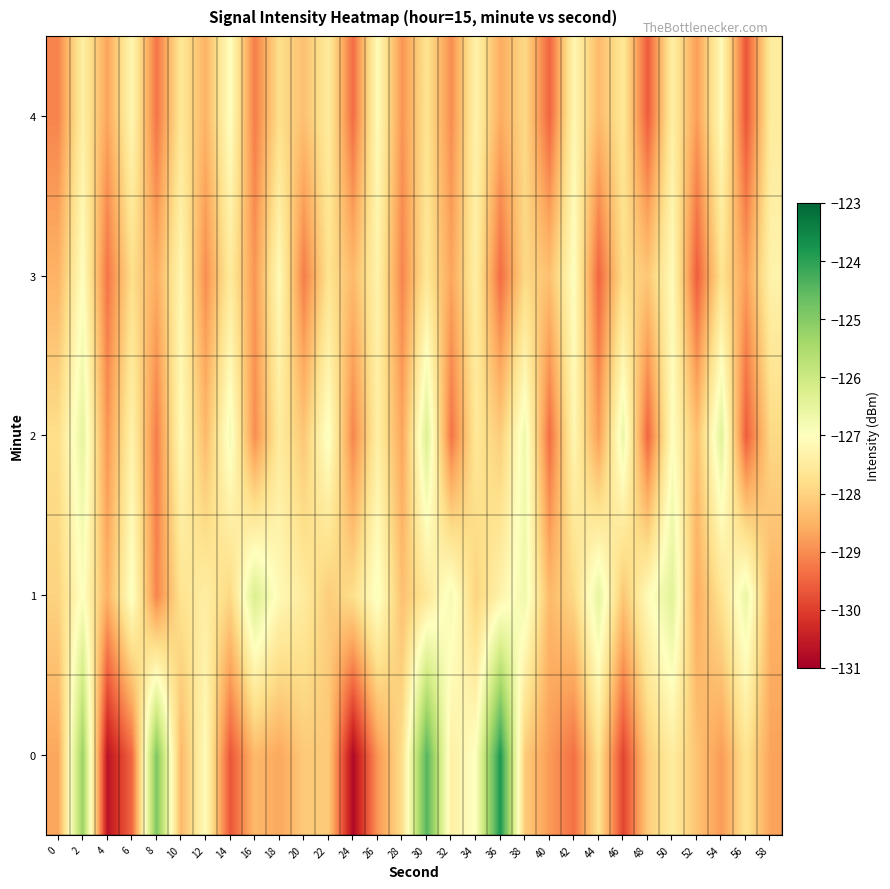

Reading left to right, list all the values displayed in this chart.

0: 0=-128.7	2=-125.3	4=-130.7	6=-129.5	8=-124.9	10=-128.4	12=-127.1	14=-129.7	16=-128.4	18=-128.7	20=-128.2	22=-128.1	24=-130.8	26=-128.9	28=-127.8	30=-124.4	32=-127.4	34=-127.0	36=-123.8	38=-128.1	40=-128.8	42=-129.4	44=-127.7	46=-129.9	48=-128.1	50=-127.5	52=-128.3	54=-128.8	56=-127.7	58=-128.7
1: 0=-128.0	2=-126.9	4=-128.5	6=-126.9	8=-129.1	10=-127.7	12=-127.4	14=-127.9	16=-126.3	18=-127.1	20=-127.5	22=-128.1	24=-127.8	26=-126.9	28=-128.3	30=-127.6	32=-126.8	34=-128.0	36=-127.3	38=-126.7	40=-128.4	42=-127.9	44=-126.5	46=-128.2	48=-127.1	50=-126.4	52=-128.6	54=-127.7	56=-126.6	58=-128.5
2: 0=-127.8	2=-126.5	4=-128.9	6=-127.3	8=-129.2	10=-127.1	12=-128.4	14=-126.8	16=-129.0	18=-127.5	20=-128.2	22=-126.9	24=-129.1	26=-127.4	28=-128.7	30=-126.3	32=-129.3	34=-127.6	36=-128.1	38=-126.7	40=-129.4	42=-127.2	44=-128.8	46=-126.6	48=-129.5	50=-127.0	52=-128.3	54=-126.4	56=-129.6	58=-127.9
3: 0=-128.5	2=-127.0	4=-129.3	6=-127.8	8=-128.6	10=-127.2	12=-129.0	14=-127.5	16=-128.9	18=-127.1	20=-129.2	22=-127.7	24=-128.4	26=-127.3	28=-129.1	30=-127.6	32=-128.7	34=-127.4	36=-129.4	38=-127.9	40=-128.3	42=-127.0	44=-129.5	46=-127.8	48=-128.2	50=-127.1	52=-129.6	54=-127.7	56=-128.8	58=-127.3
4: 0=-129.1	2=-127.4	4=-128.7	6=-127.2	8=-129.3	10=-127.6	12=-128.5	14=-127.0	16=-129.2	18=-127.8	20=-128.3	22=-127.5	24=-129.4	26=-127.1	28=-128.9	30=-127.7	32=-129.0	34=-127.3	36=-128.6	38=-127.9	40=-129.5	42=-127.2	44=-128.4	46=-127.6	48=-129.6	50=-127.4	52=-128.8	54=-127.1	56=-129.7	58=-127.5